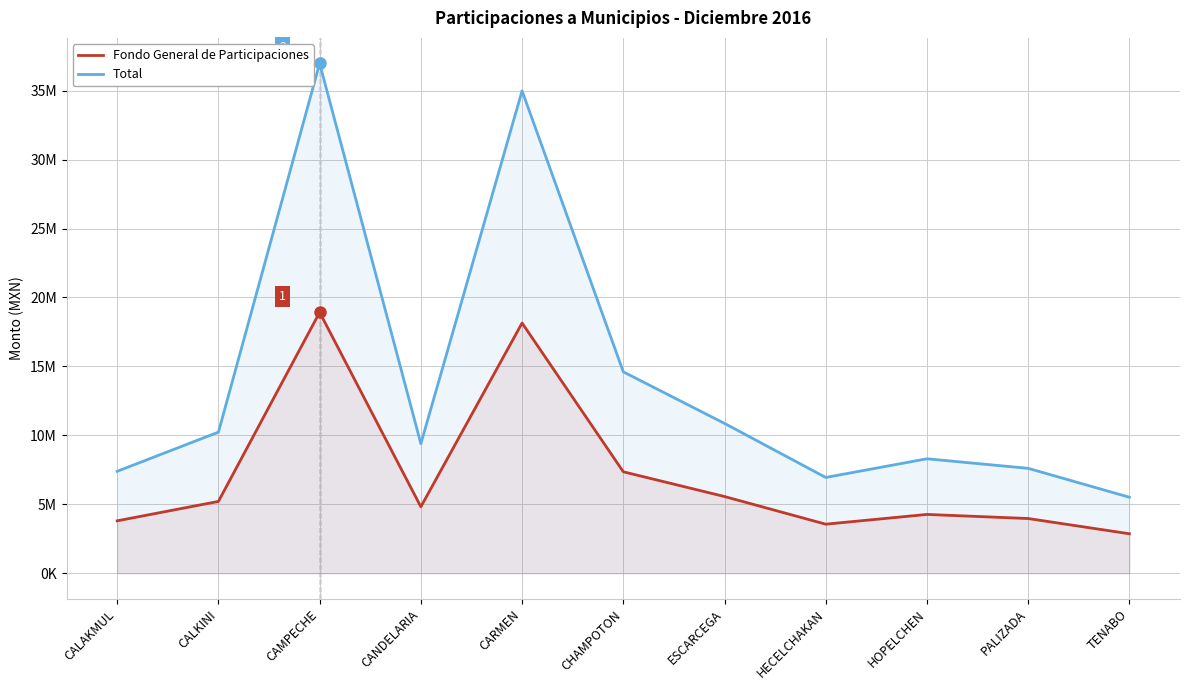

What is the average value of the Fondo General de Participaciones series?

7136208